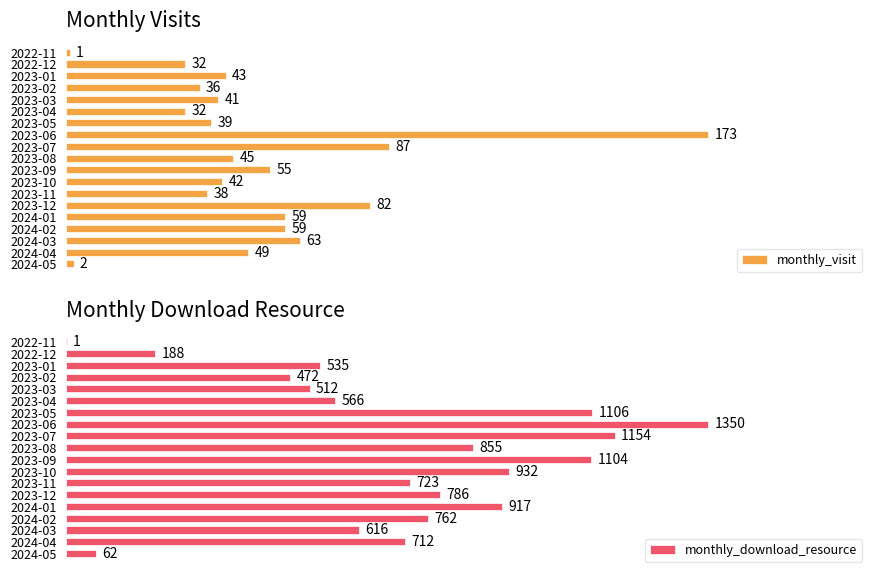

Is it true that monthly_visit equals 39 at 2023-05?

True